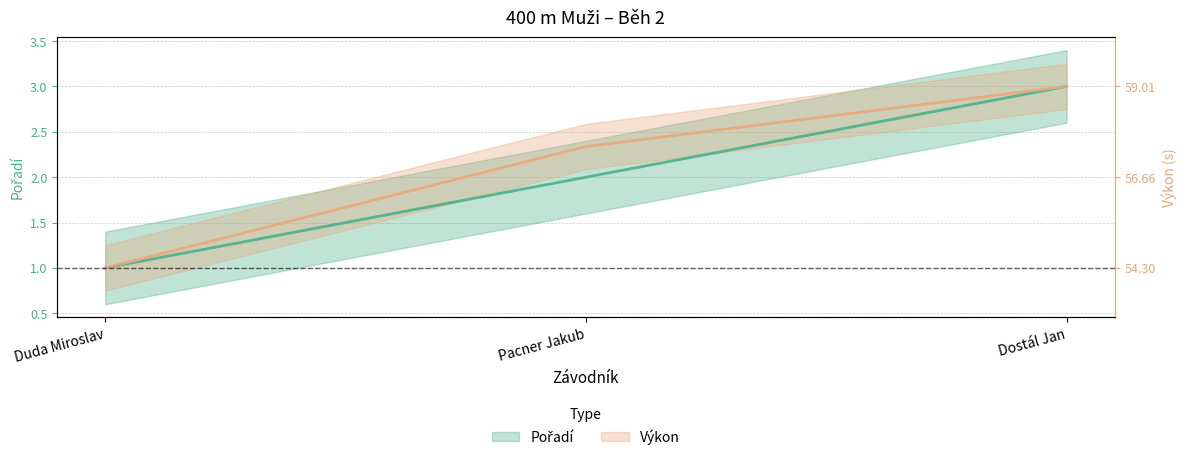

Rank the series at Dostál Jan from lowest to highest value.

Pořadí, Výkon